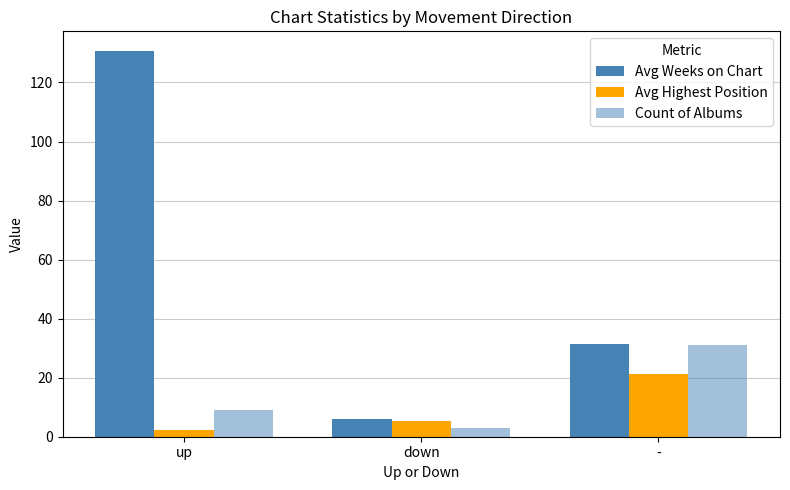

What is the label of the 2nd bar from the left?

down